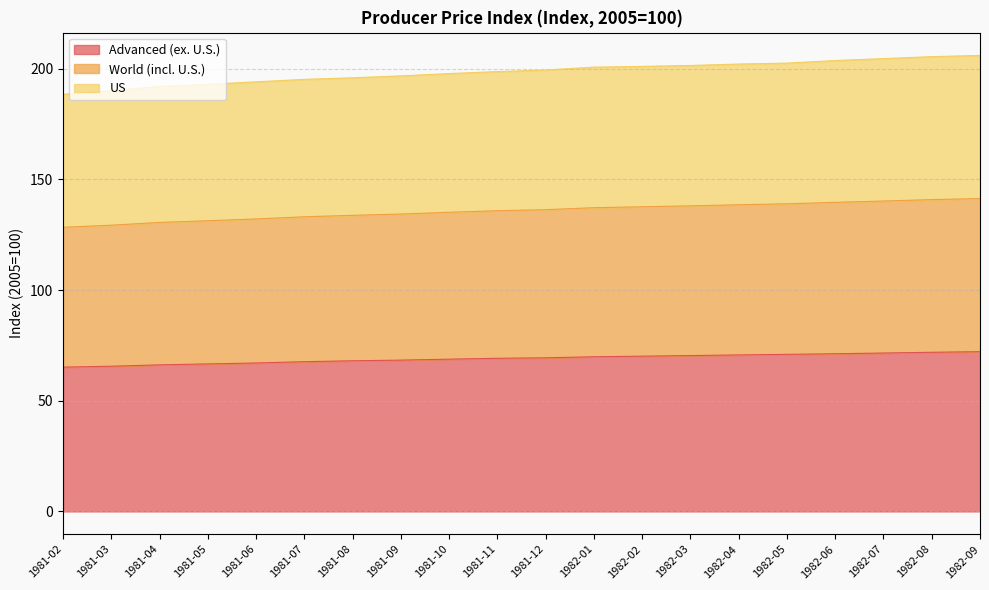

Rank the series at 1981-04 from lowest to highest value.

Advanced (ex. U.S.), US, World (incl. U.S.)